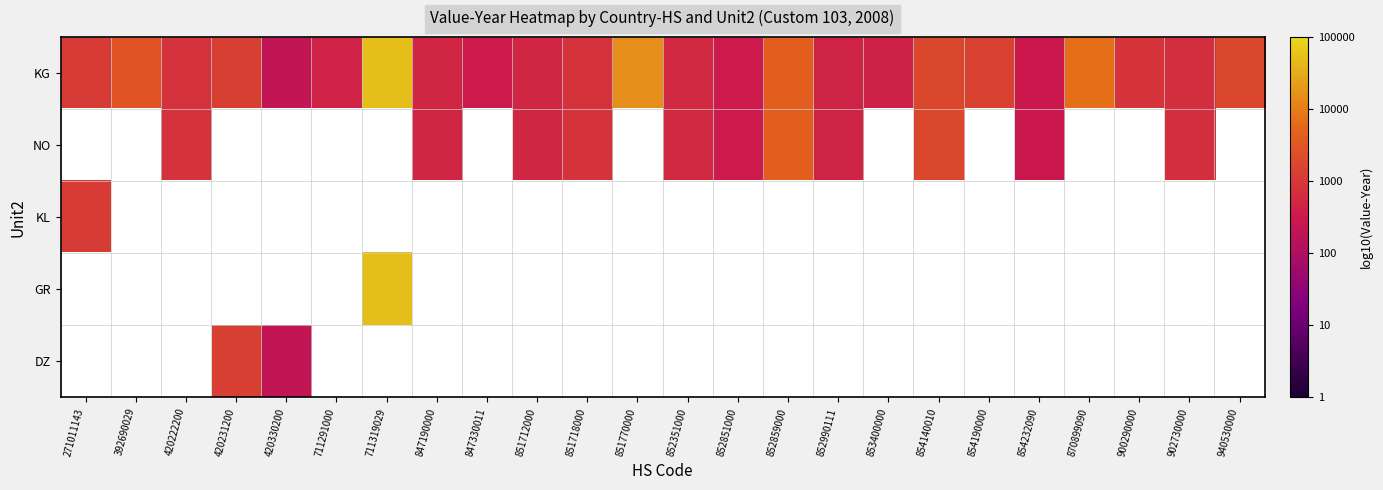

Is it true that NO equals 4.1 at 847190000?

False